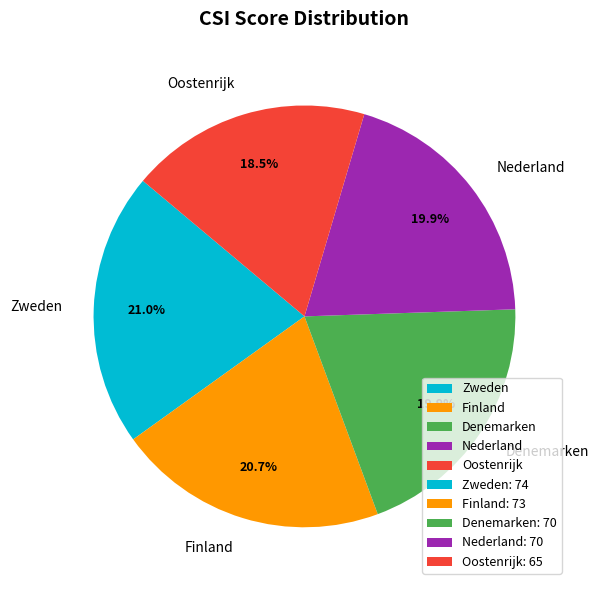

To the nearest percent, what percentage of the pie is Finland?

21%